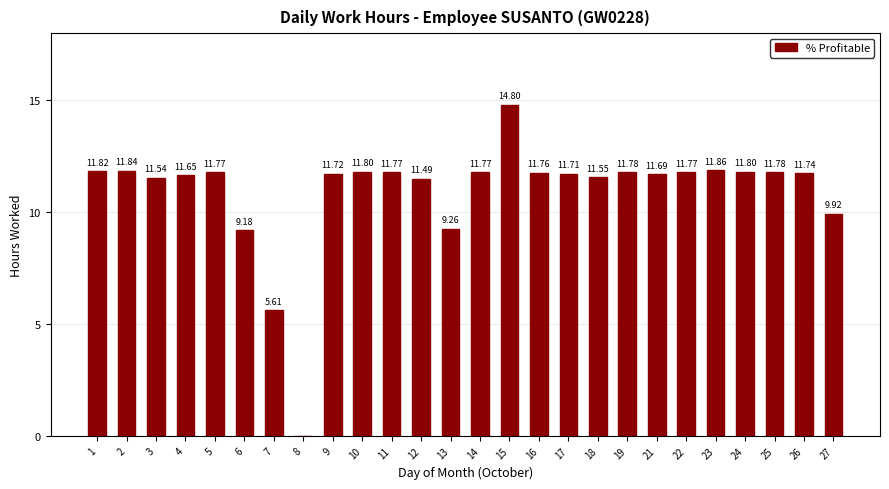

How many data points does each series have?

26